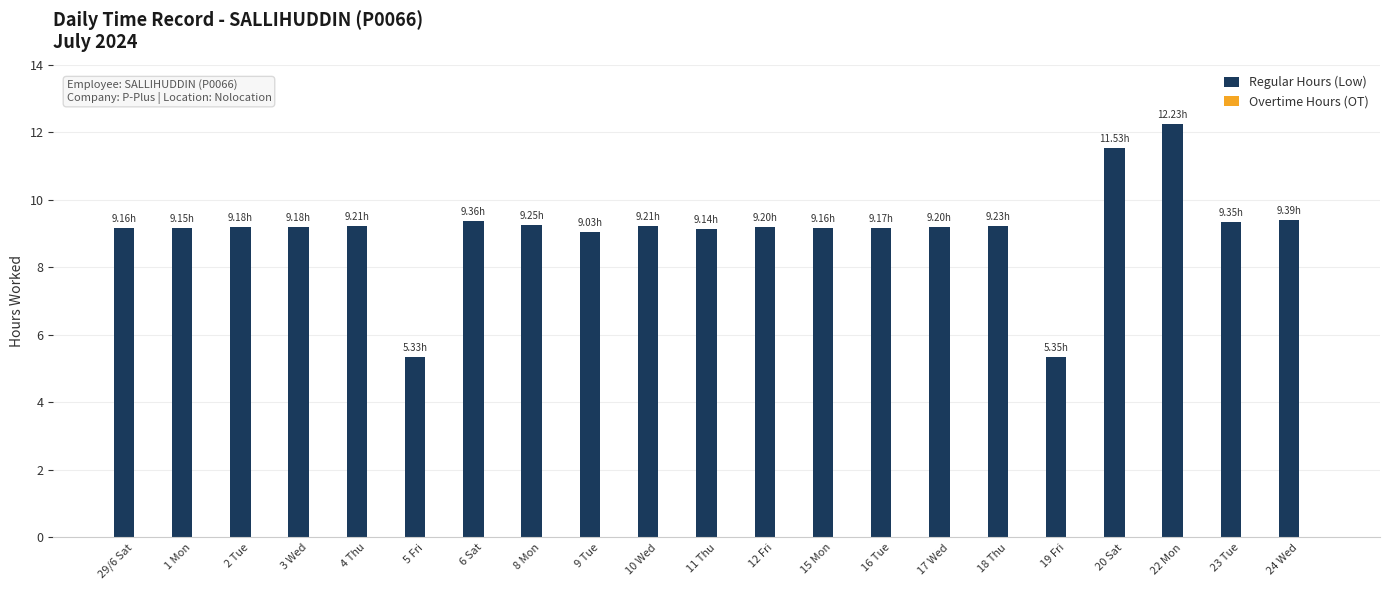

What is the ratio of the value at 2 Tue to the value at 19 Fri?

1.7